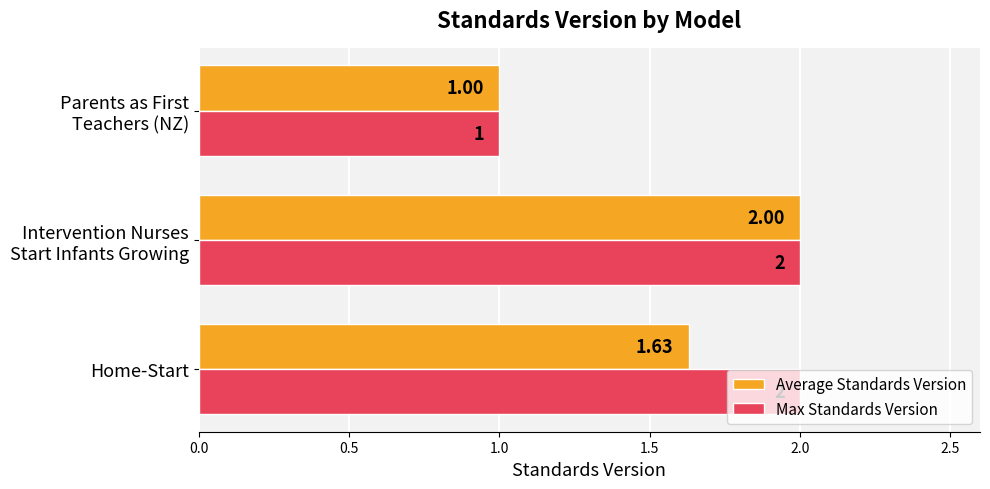

List the series in order of their overall mean, highest first.

Max Standards Version, Average Standards Version